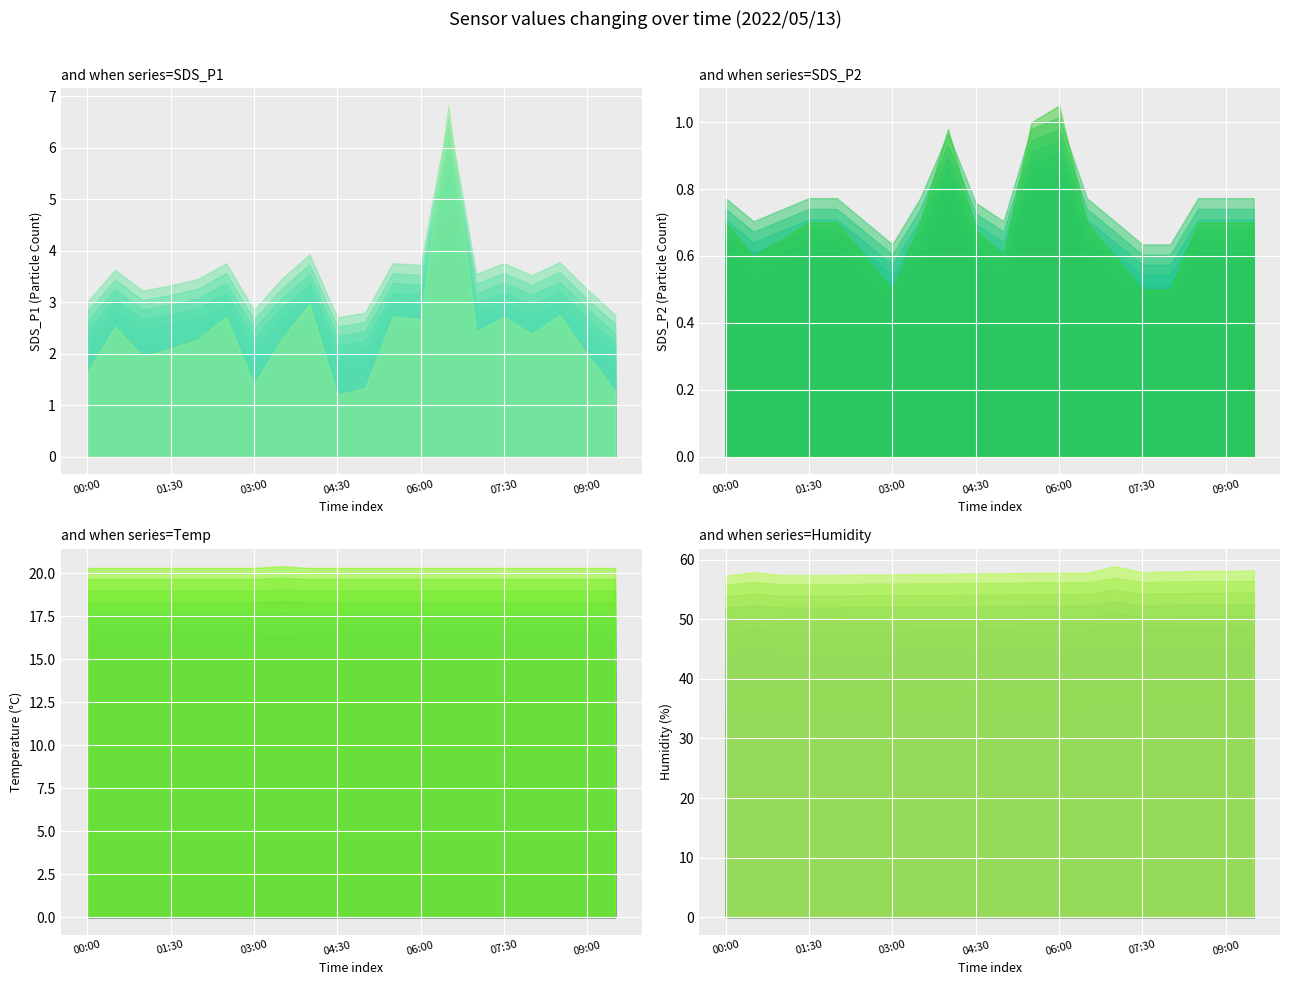

What is the spread (max minus min) of values at 5?

56.9